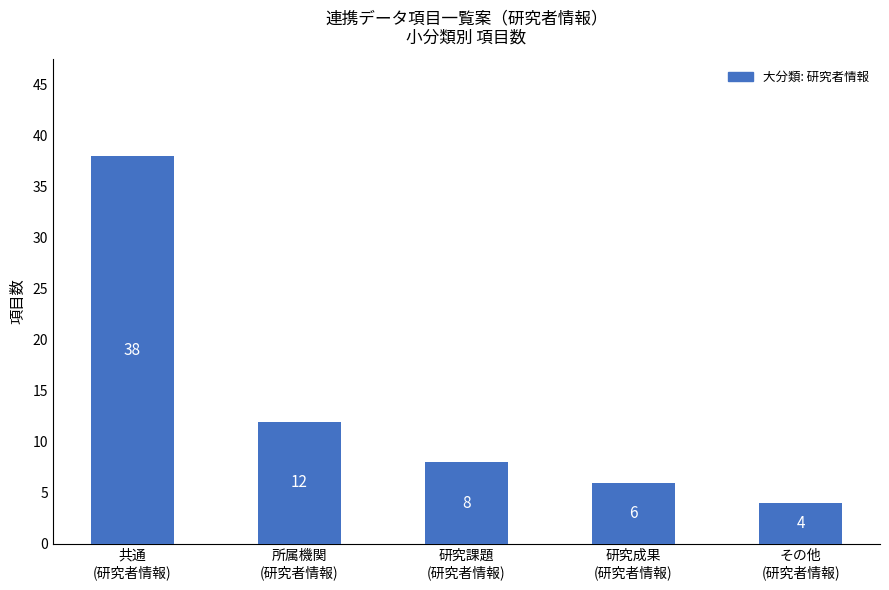

Rank the categories by value from highest to lowest.

共通
(研究者情報), 所属機関
(研究者情報), 研究課題
(研究者情報), 研究成果
(研究者情報), その他
(研究者情報)